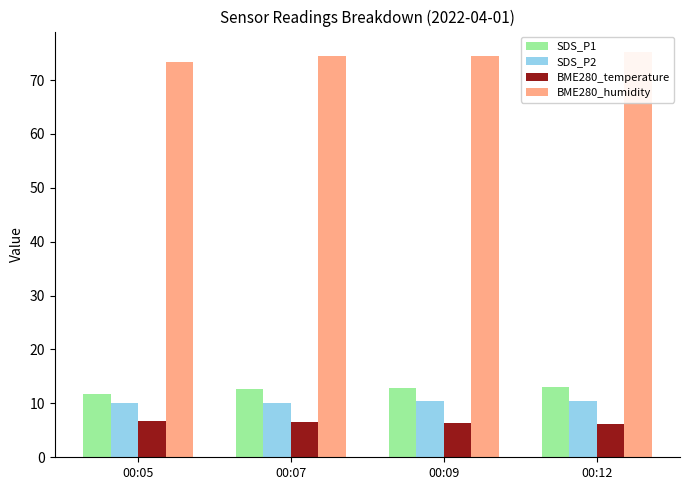

Rank the series by their maximum value, from highest to lowest.

BME280_humidity, SDS_P1, SDS_P2, BME280_temperature